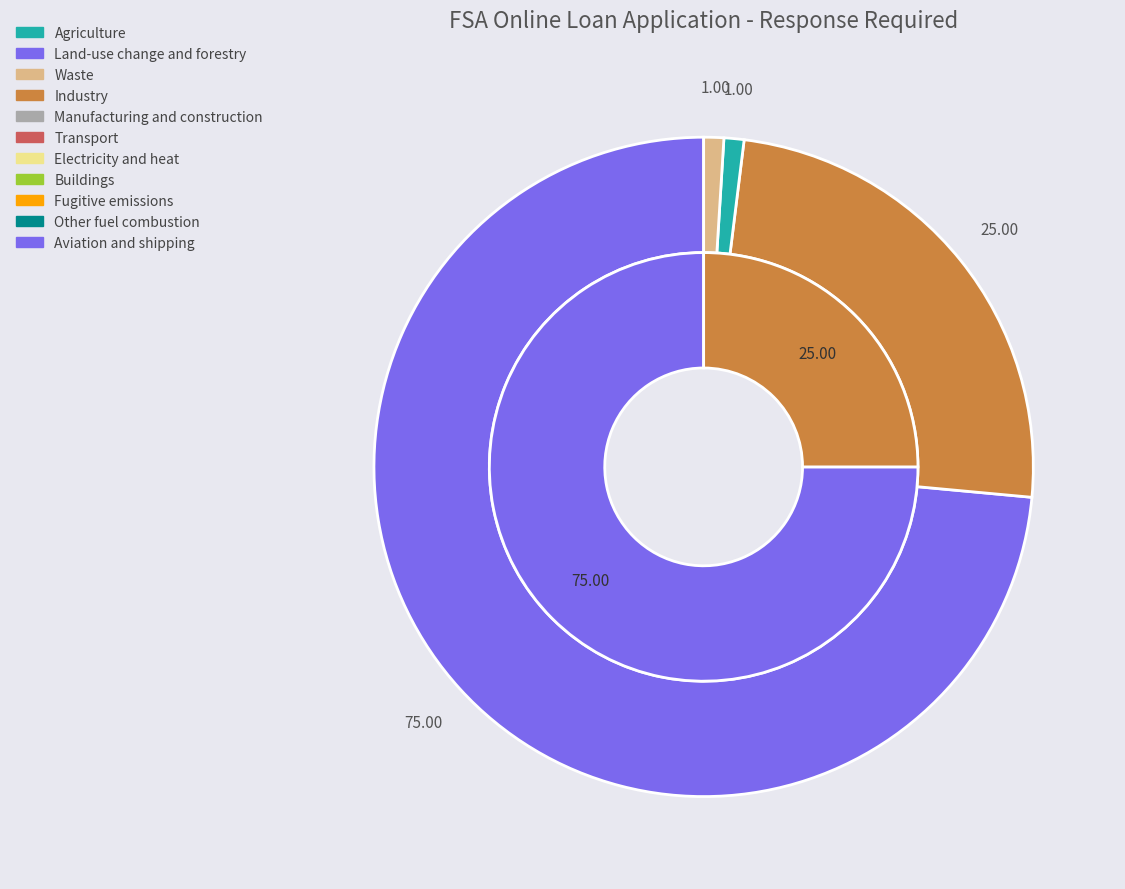

How many segments does this pie chart have?

4